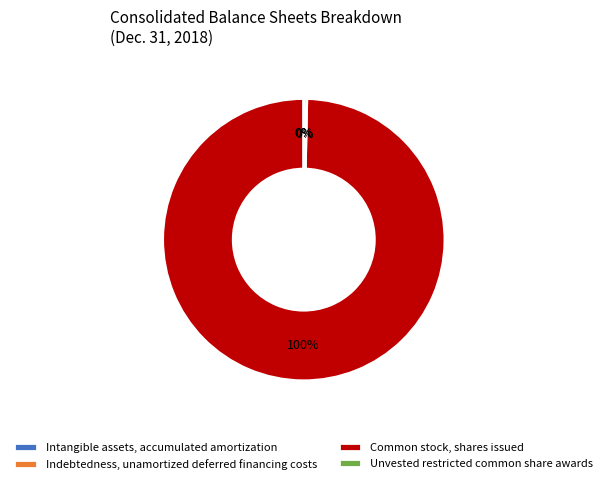

True or false: Unvested restricted common share awards accounts for 0% of the total.

True